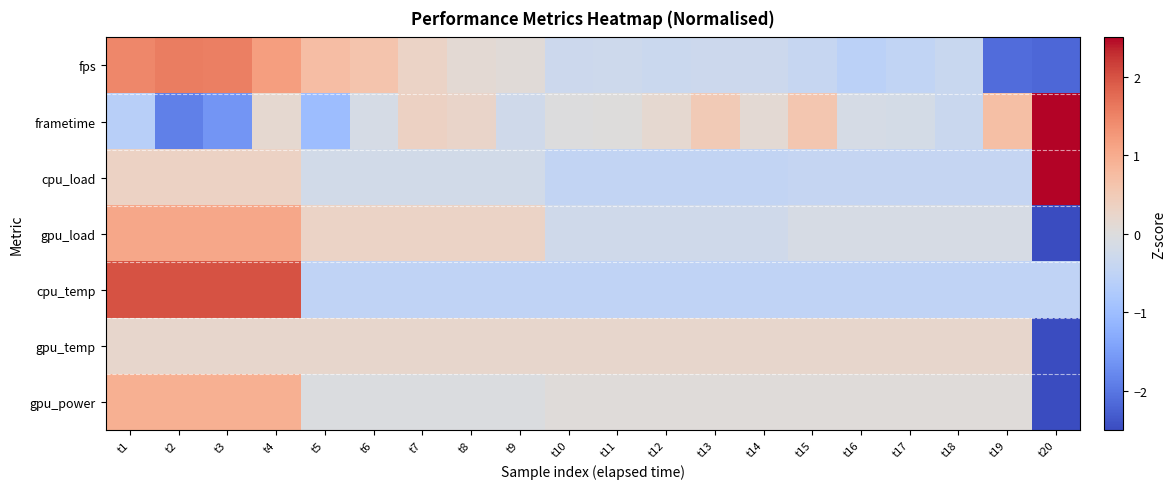

Reading left to right, extract all data points from this chart.

fps: t1=1.5	t2=1.6	t3=1.6	t4=1.2	t5=0.7	t6=0.6	t7=0.3	t8=0.1	t9=0.1	t10=-0.3	t11=-0.3	t12=-0.3	t13=-0.3	t14=-0.3	t15=-0.4	t16=-0.6	t17=-0.5	t18=-0.4	t19=-2.1	t20=-2.2
frametime: t1=-0.6	t2=-1.9	t3=-1.6	t4=0.2	t5=-1.0	t6=-0.1	t7=0.3	t8=0.3	t9=-0.2	t10=-0.0	t11=0.0	t12=0.2	t13=0.5	t14=0.1	t15=0.6	t16=-0.1	t17=-0.2	t18=-0.3	t19=0.7	t20=3.3
cpu_load: t1=0.3	t2=0.3	t3=0.3	t4=0.3	t5=-0.2	t6=-0.2	t7=-0.2	t8=-0.2	t9=-0.2	t10=-0.5	t11=-0.5	t12=-0.5	t13=-0.5	t14=-0.5	t15=-0.4	t16=-0.4	t17=-0.4	t18=-0.4	t19=-0.4	t20=4.2
gpu_load: t1=1.1	t2=1.1	t3=1.1	t4=1.1	t5=0.3	t6=0.3	t7=0.3	t8=0.3	t9=0.3	t10=-0.2	t11=-0.2	t12=-0.2	t13=-0.2	t14=-0.2	t15=-0.1	t16=-0.1	t17=-0.1	t18=-0.1	t19=-0.1	t20=-3.8
cpu_temp: t1=2.0	t2=2.0	t3=2.0	t4=2.0	t5=-0.5	t6=-0.5	t7=-0.5	t8=-0.5	t9=-0.5	t10=-0.5	t11=-0.5	t12=-0.5	t13=-0.5	t14=-0.5	t15=-0.5	t16=-0.5	t17=-0.5	t18=-0.5	t19=-0.5	t20=-0.5
gpu_temp: t1=0.2	t2=0.2	t3=0.2	t4=0.2	t5=0.2	t6=0.2	t7=0.2	t8=0.2	t9=0.2	t10=0.2	t11=0.2	t12=0.2	t13=0.2	t14=0.2	t15=0.2	t16=0.2	t17=0.2	t18=0.2	t19=0.2	t20=-4.4
gpu_power: t1=1.0	t2=1.0	t3=1.0	t4=1.0	t5=-0.0	t6=-0.0	t7=-0.0	t8=-0.0	t9=-0.0	t10=0.0	t11=0.0	t12=0.0	t13=0.0	t14=0.0	t15=0.0	t16=0.0	t17=0.0	t18=0.0	t19=0.0	t20=-4.0